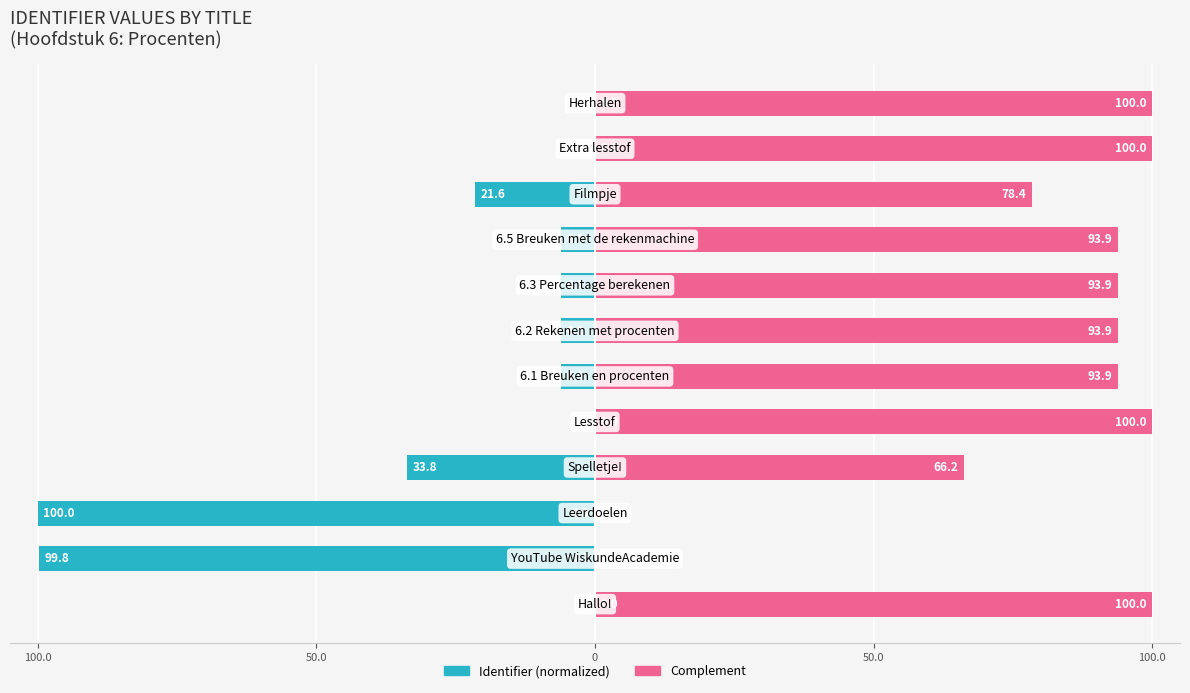

Which series has the widest spread of values?

Identifier (normalized)